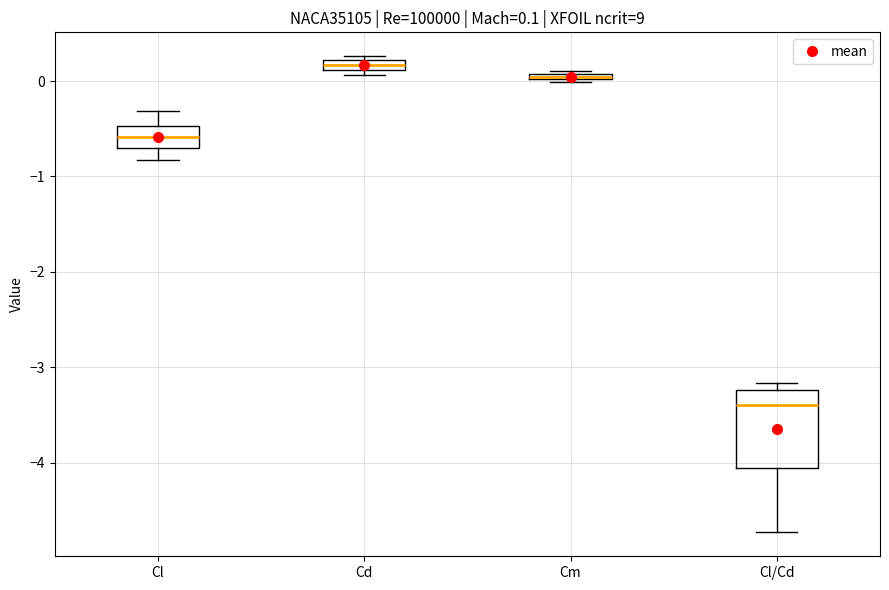

Which box is the tallest, from its lower edge to its upper edge?

Cl/Cd